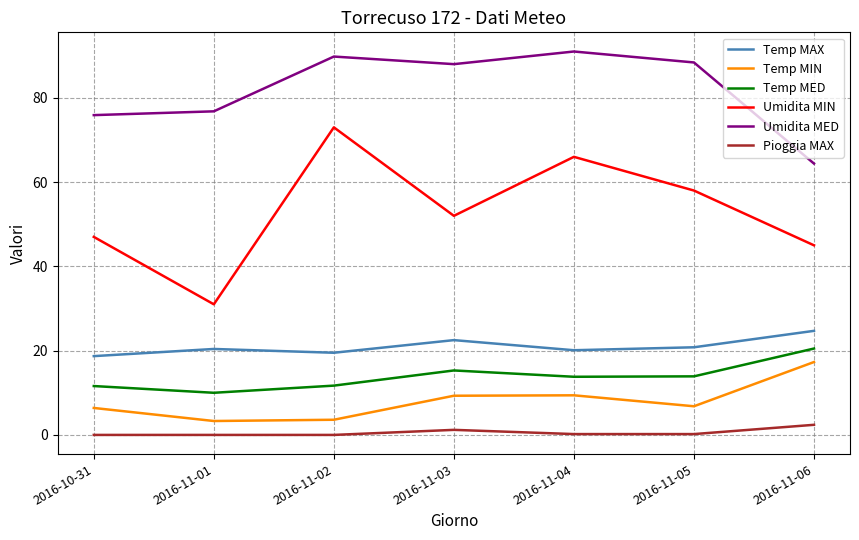

Is it true that Umidita MED equals 91.0 at 2016-11-04?

True